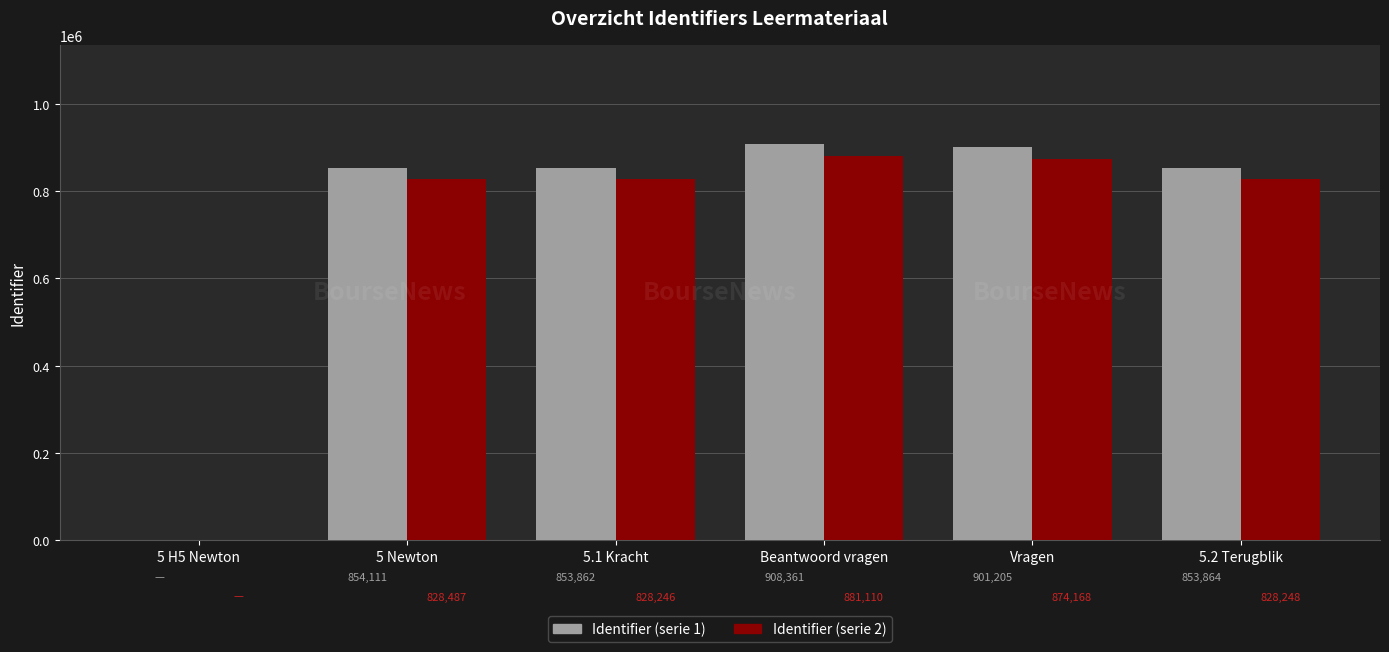

What is the maximum value for Identifier (serie 2)?

881110